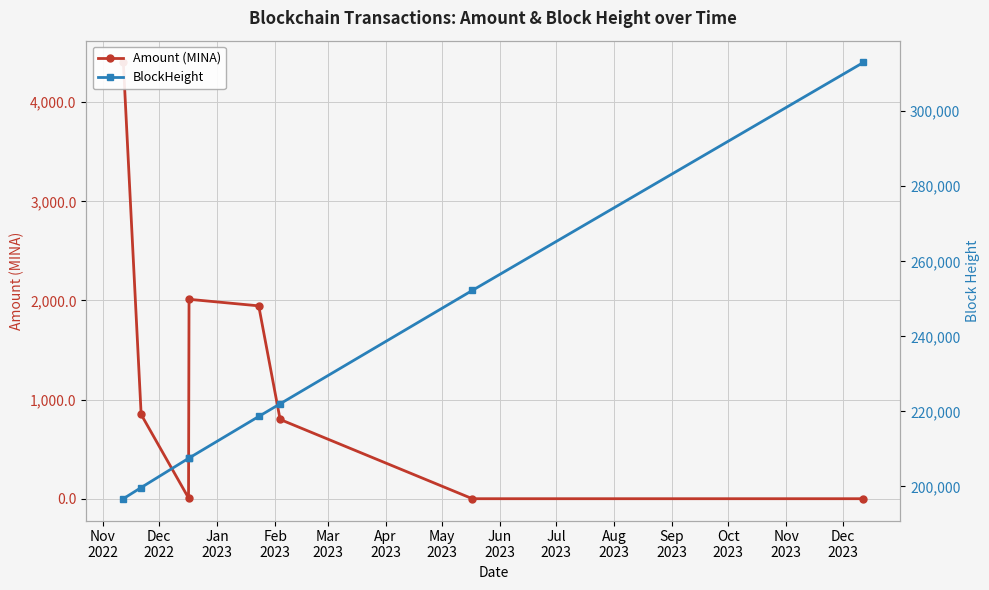

What is the average value of the BlockHeight series?

227179.9